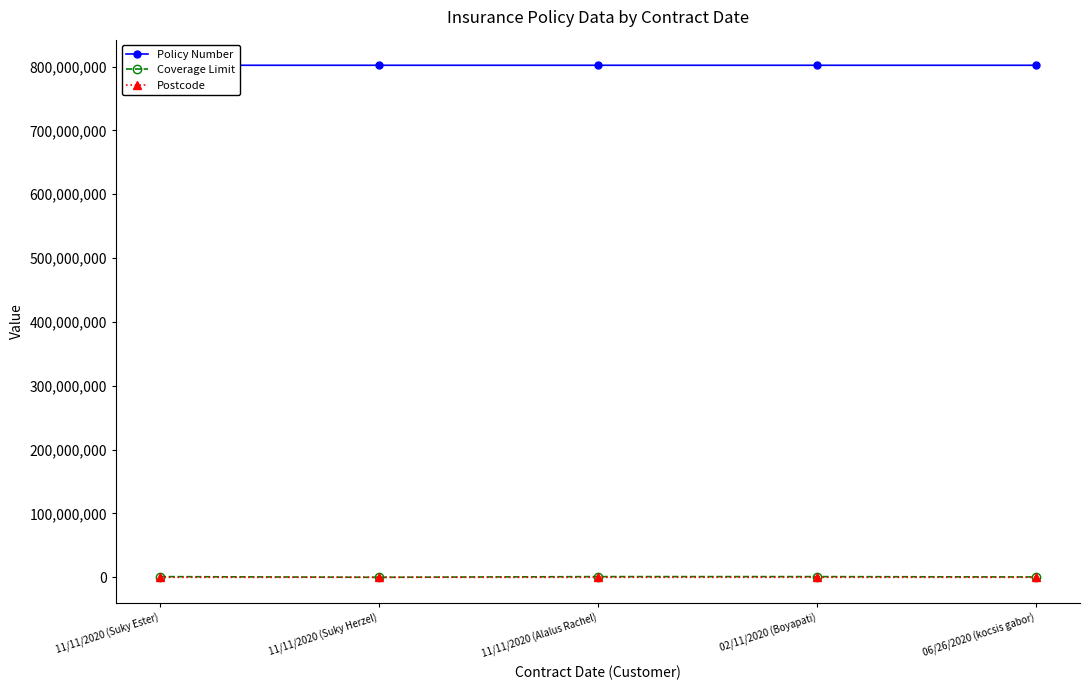

The Policy Number series shows 259015906 at 11/11/2020 (Alalus Rachel). True or false?

False